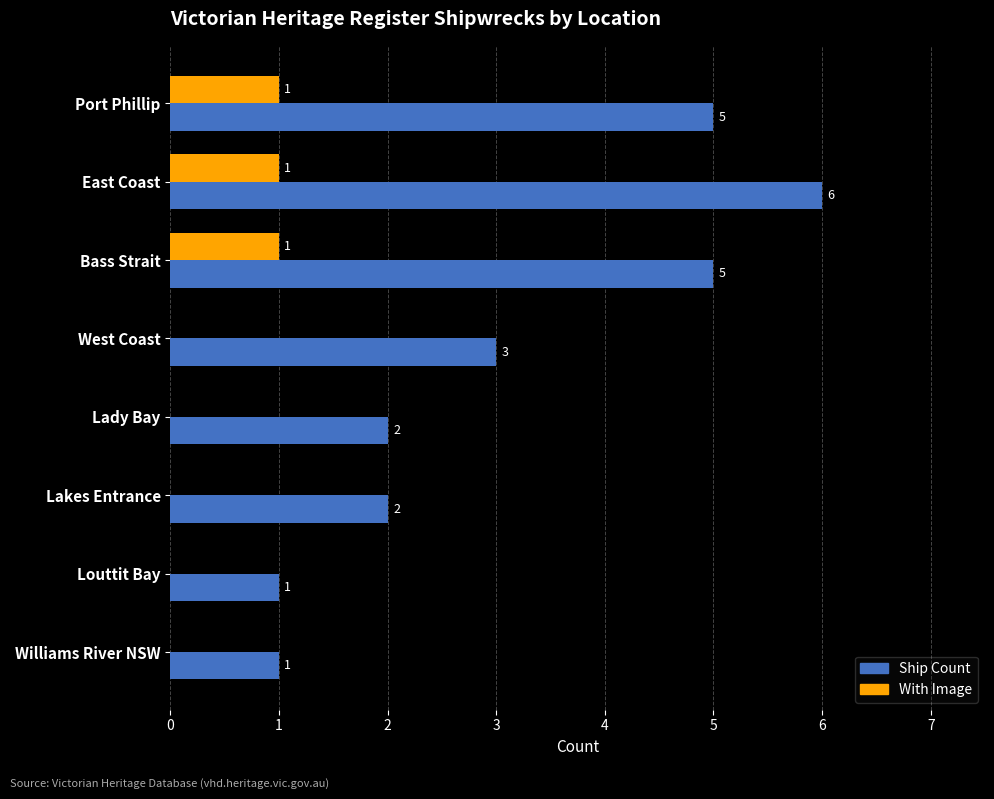

Where is Ship Count nearest to the value 3?

West Coast